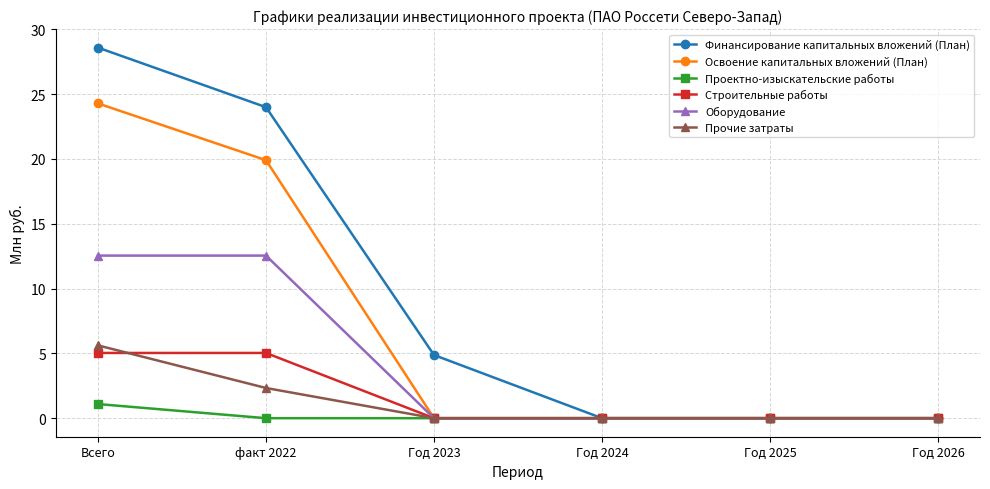

Which category has the highest value across all series?

Всего